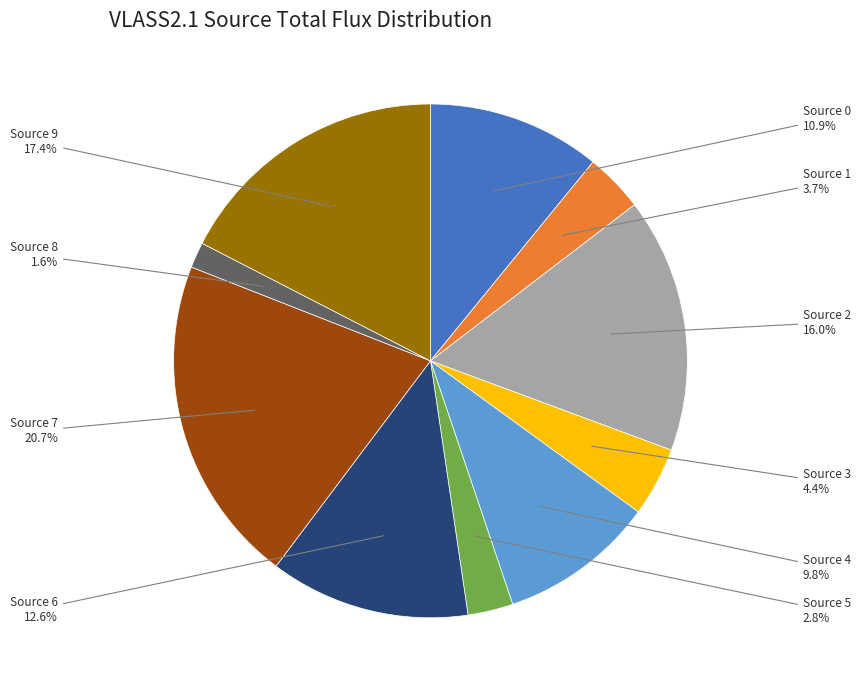

To the nearest percent, what is the difference between the largest and smallest slice percentages?

19%